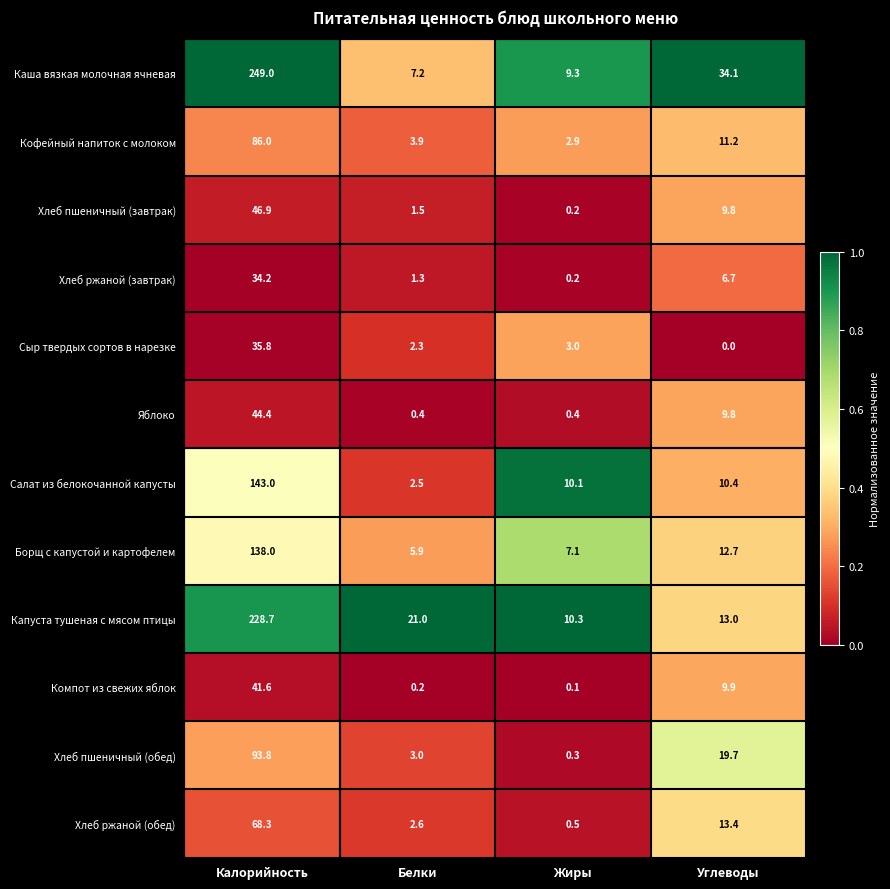

At how many categories does at least one series exceed 0?

4